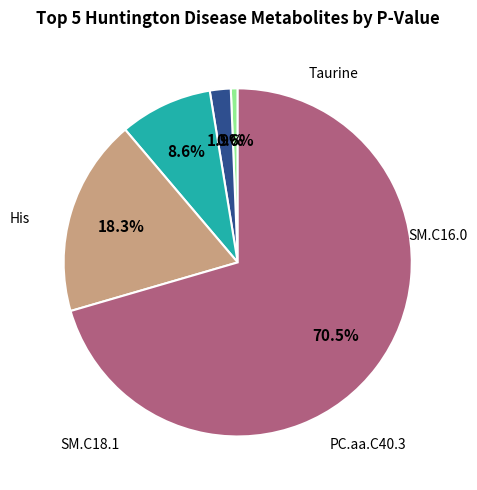

Does SM.C18.1 represent more than half of the total?

No